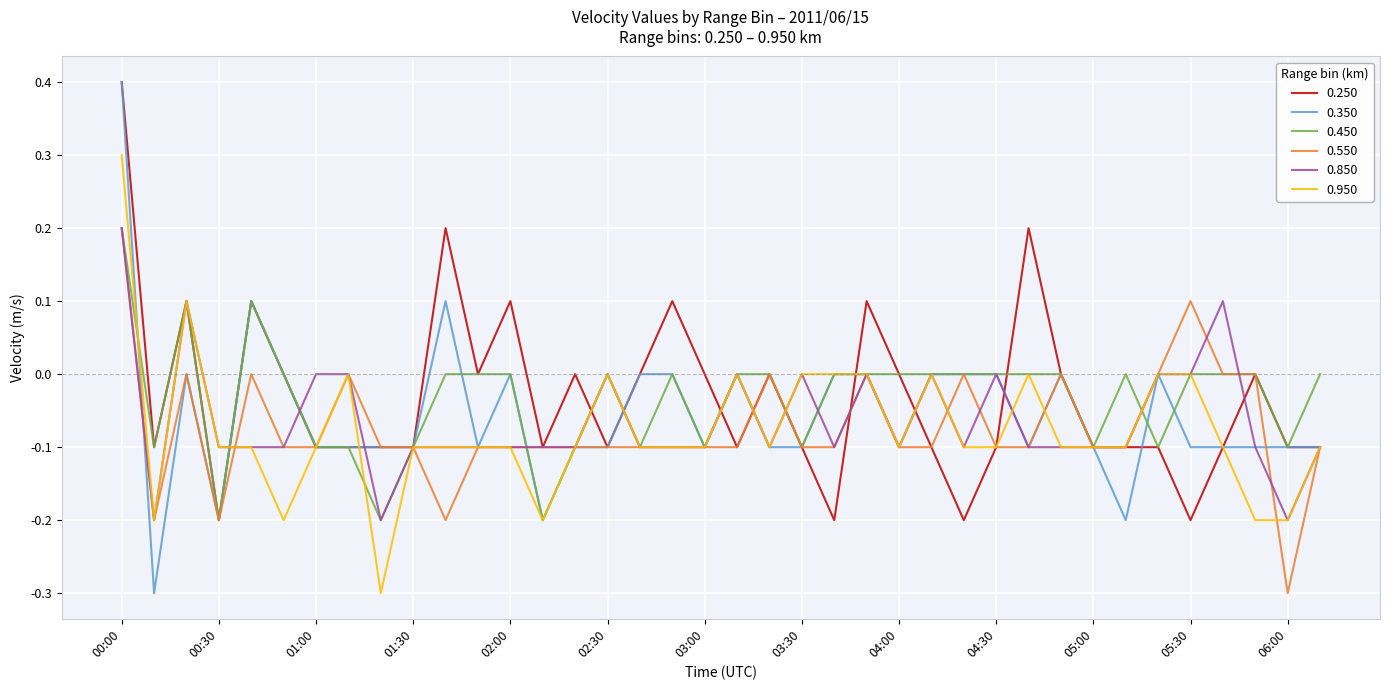

Does the chart display data point markers on the line(s)?

No